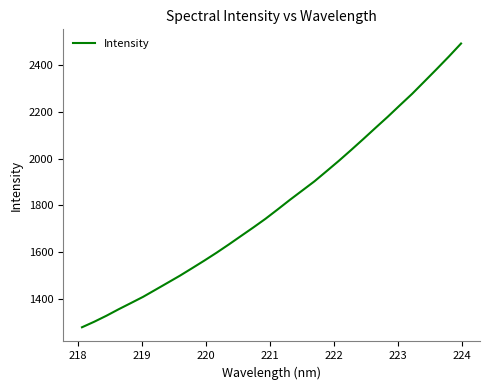

What is the maximum value shown in the chart?

2490.6